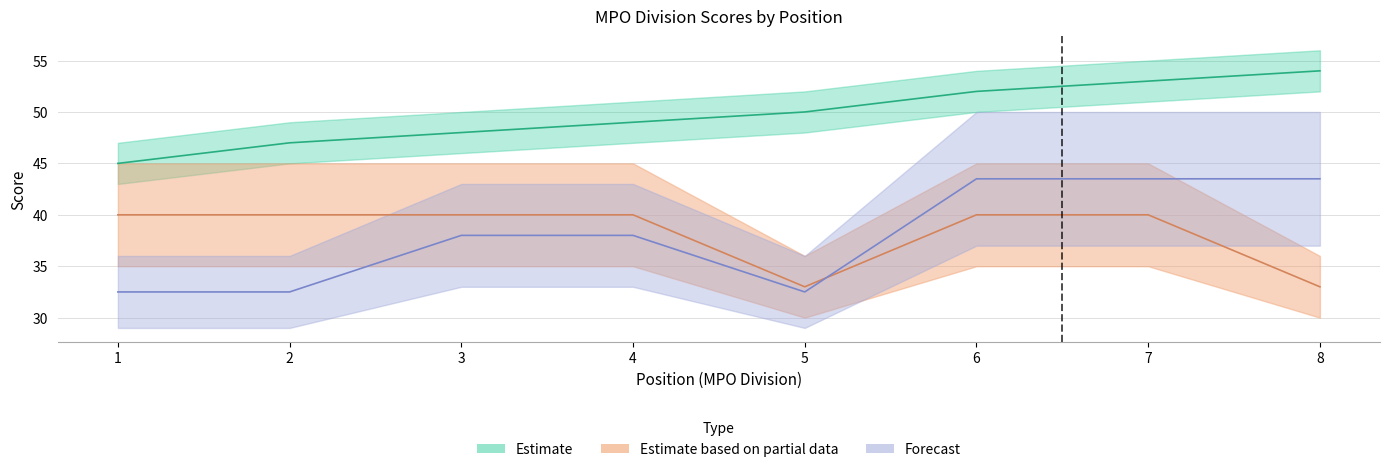

Does the chart have visible grid lines?

Yes